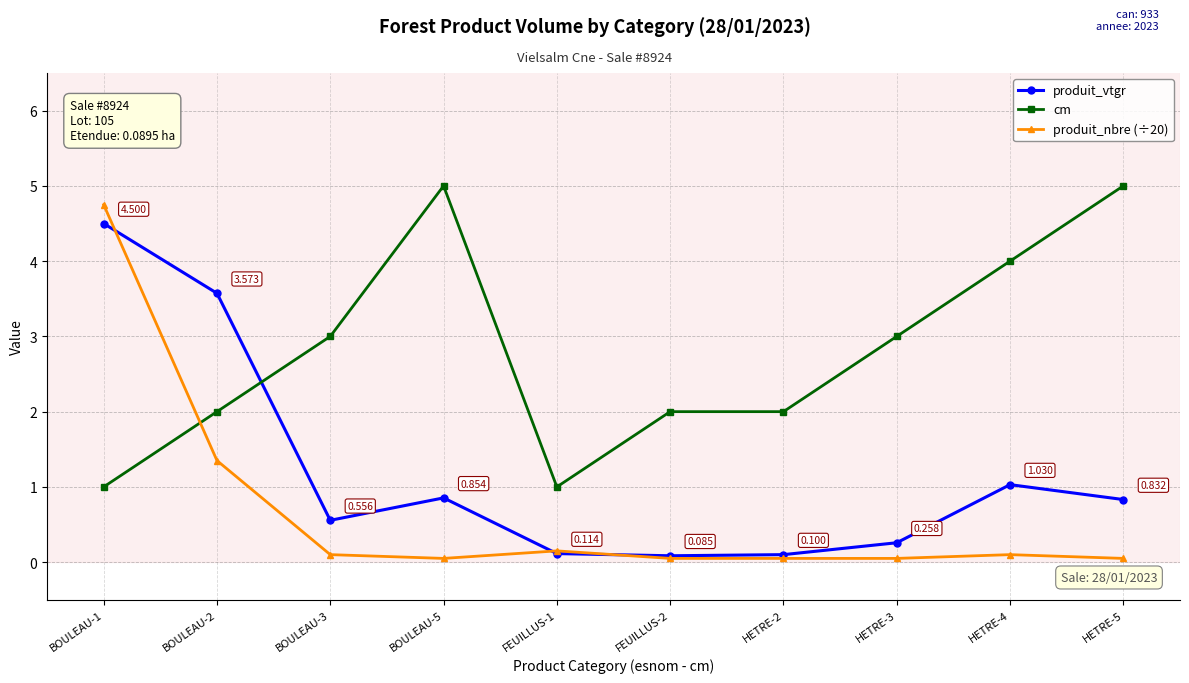

Which series changed the most between BOULEAU-3 and FEUILLUS-2?

cm